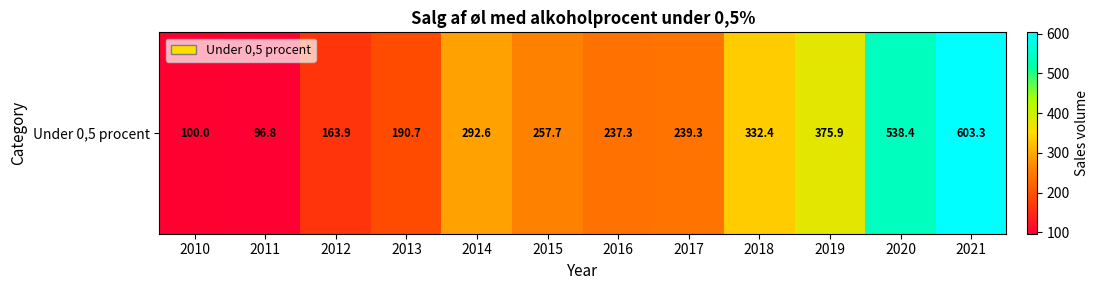

Which has a higher value, 2017 or 2012?

2017